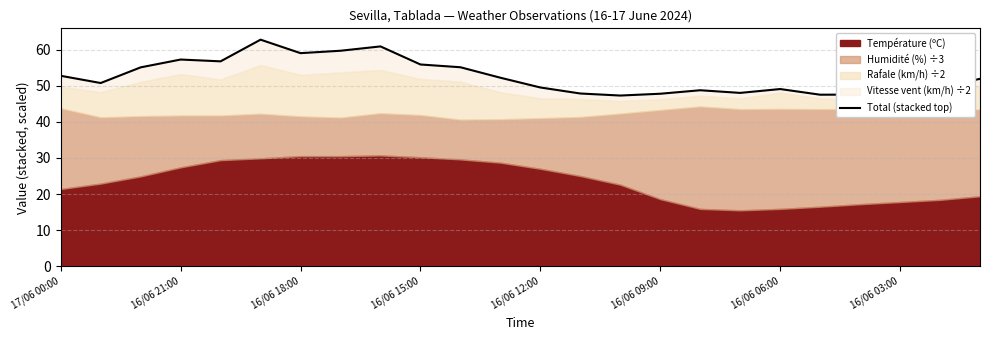

What is the value of the 8th point from the left?

59.7